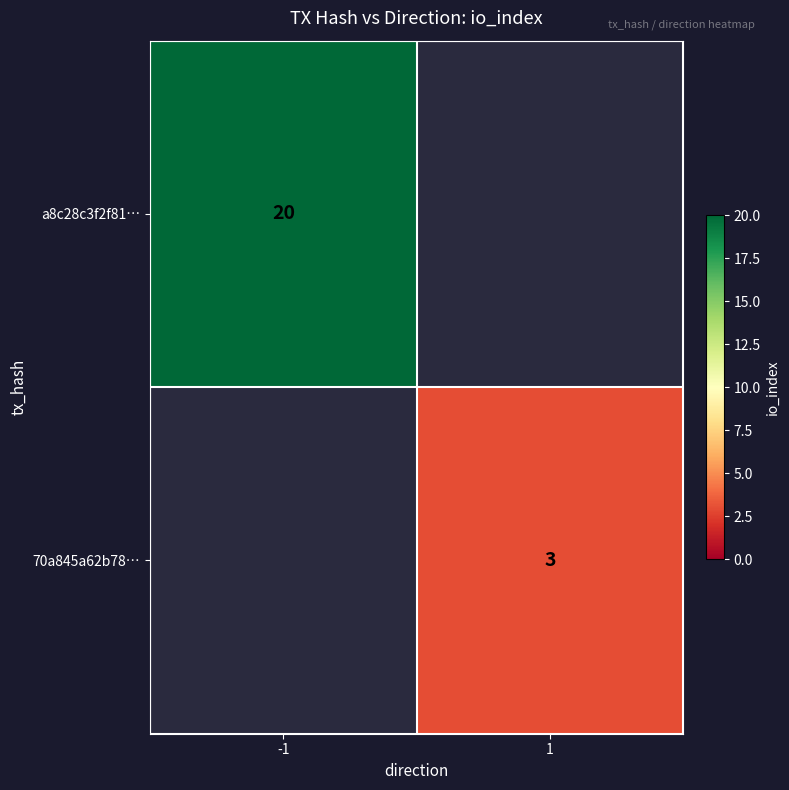

Is it true that 70a845a62b78… equals 3 at 1?

True